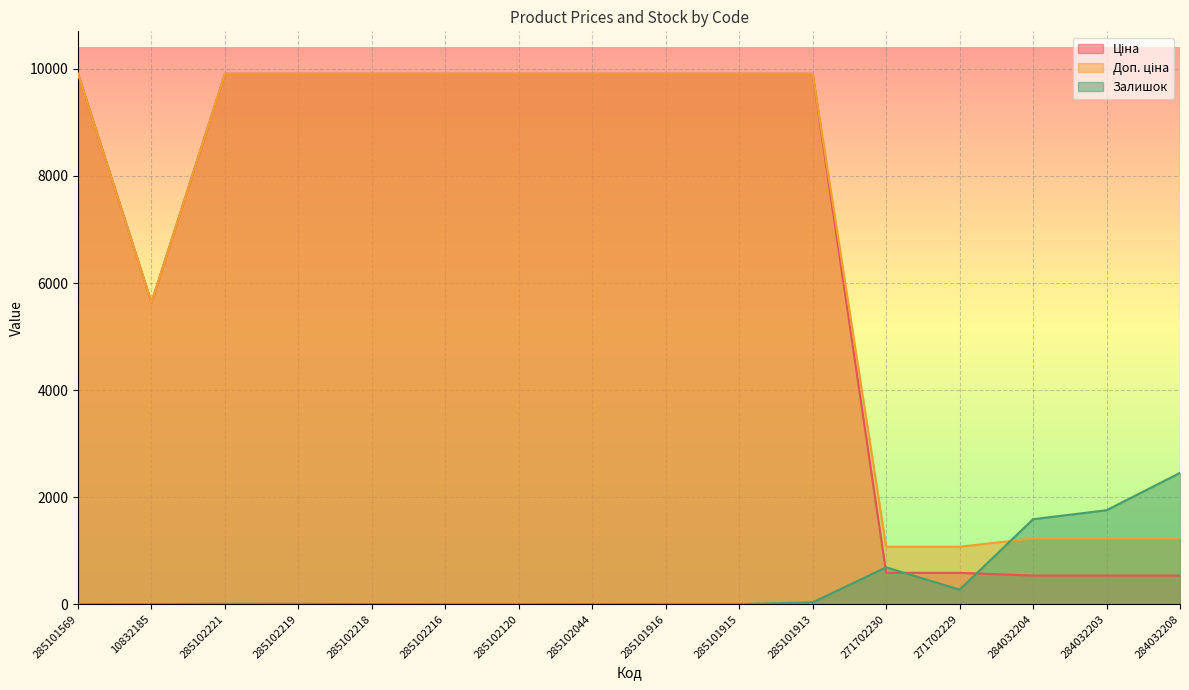

How many values in the Ціна series are below 9908?

6